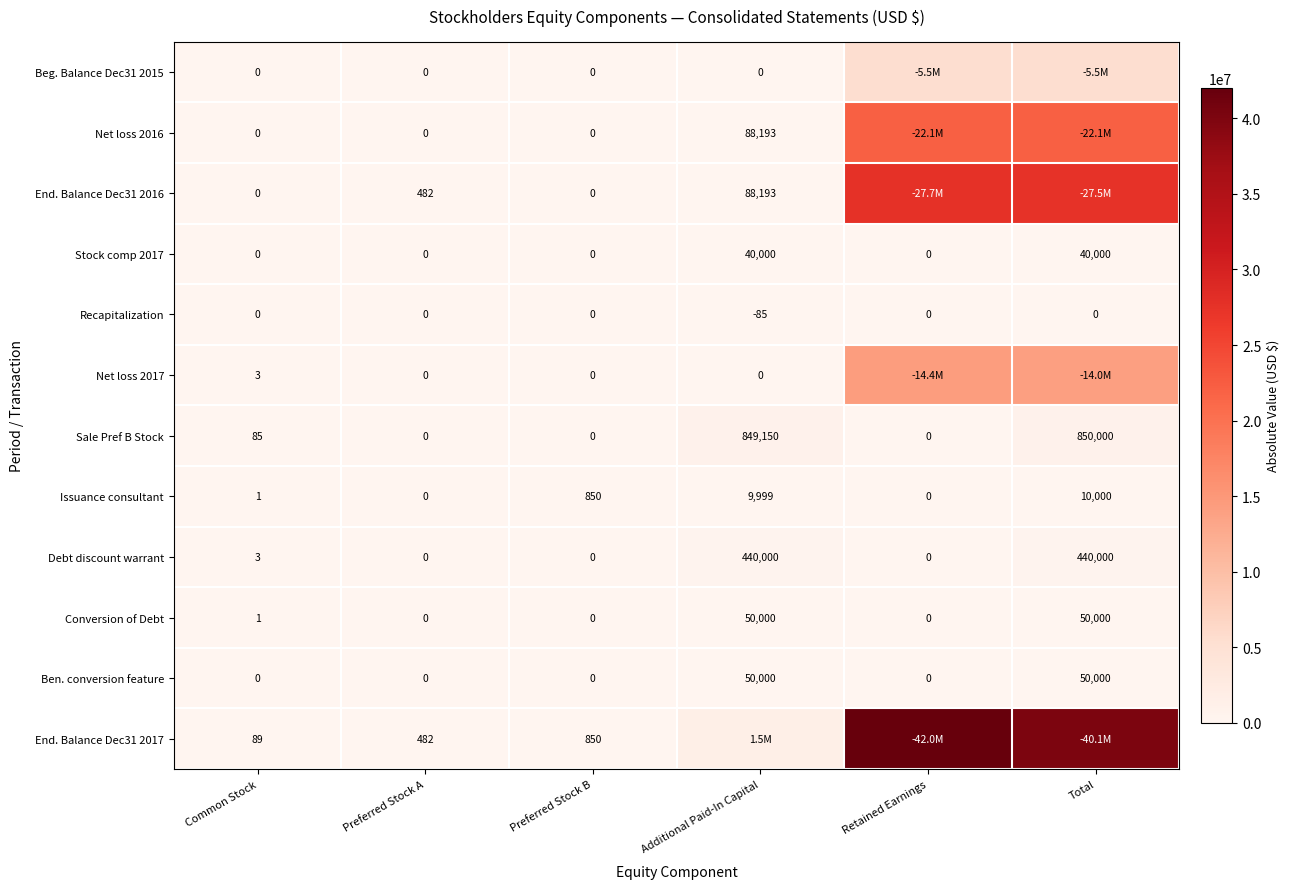

What is the spread (max minus min) of values at Retained Earnings?

42019595